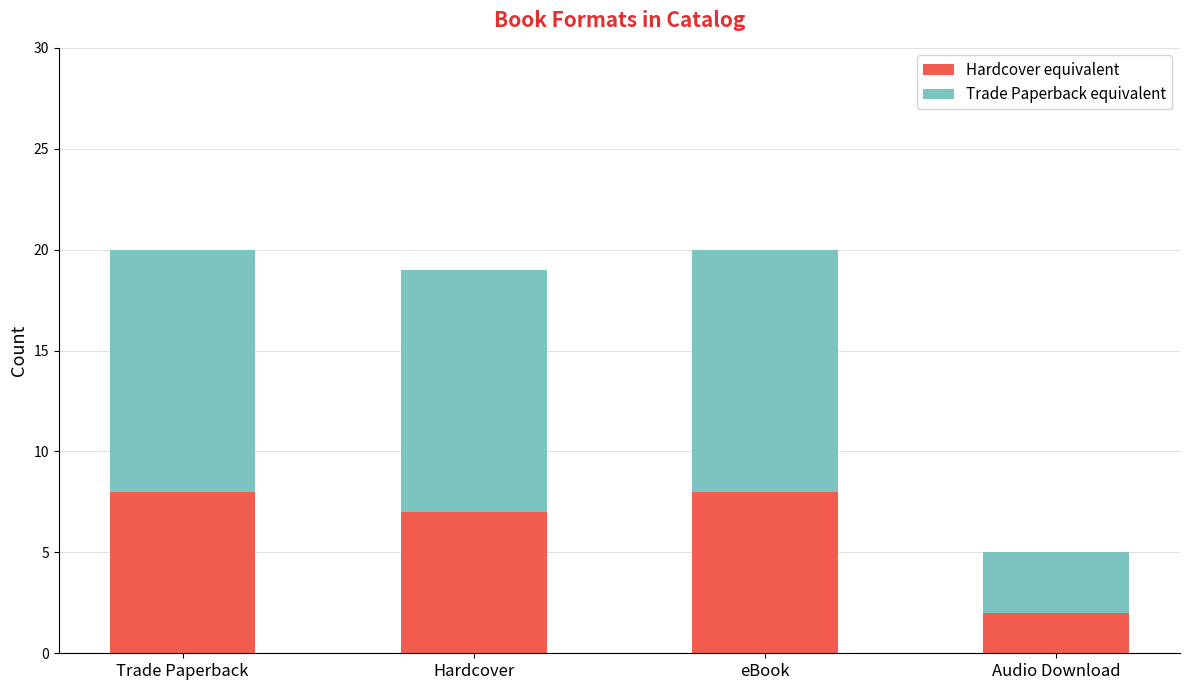

What is the difference between the maximum and minimum values in the Hardcover equivalent series?

6